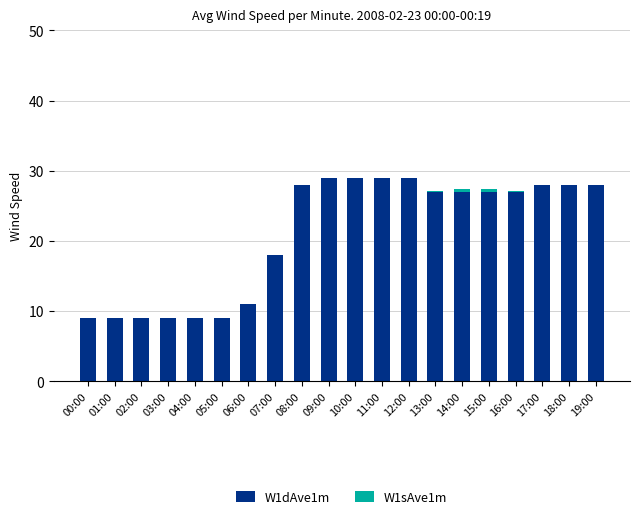

What is the sum of the W1dAve1m values at 04:00 and 00:00?

18.0